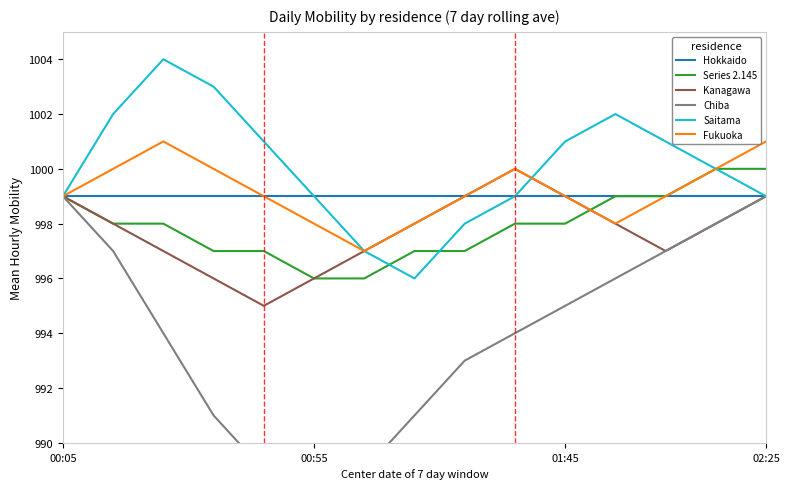

True or false: Kanagawa and Hokkaido cross at least once.

False